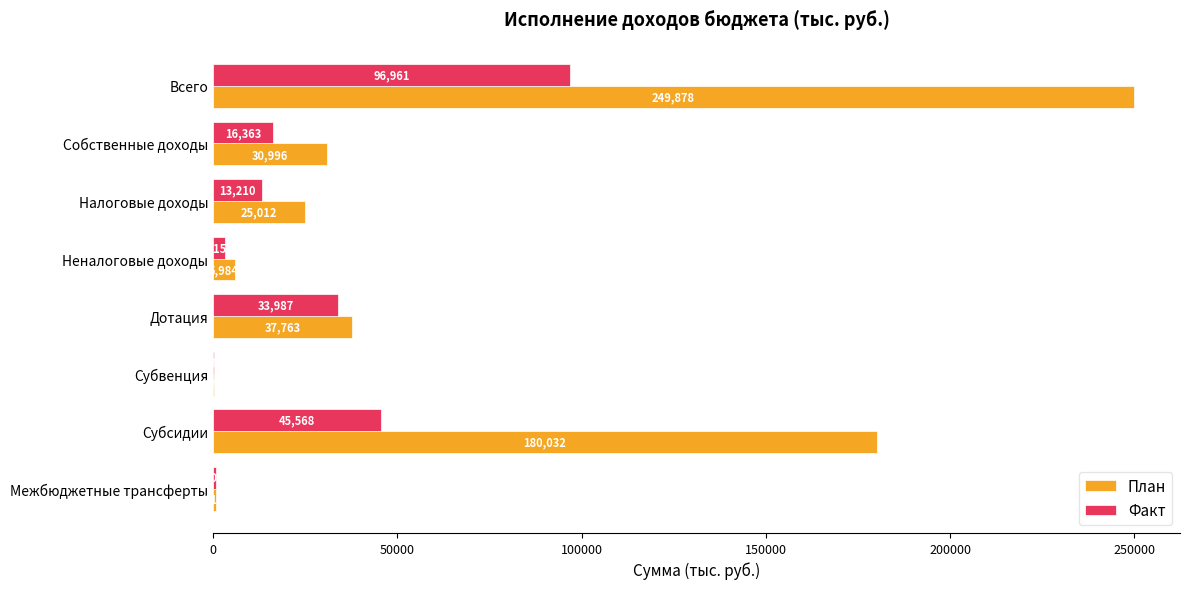

What is the sum of the План values at Всего and Субвенция?

250149.0